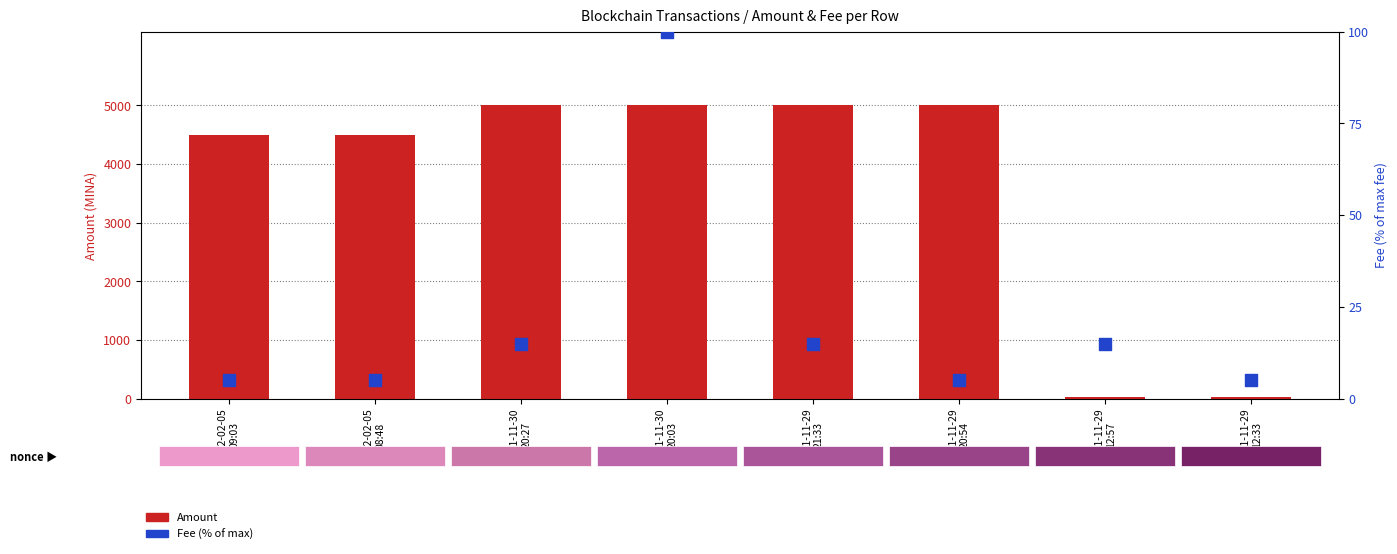

What are all the series names shown in the legend?

Amount, Fee (% of max)